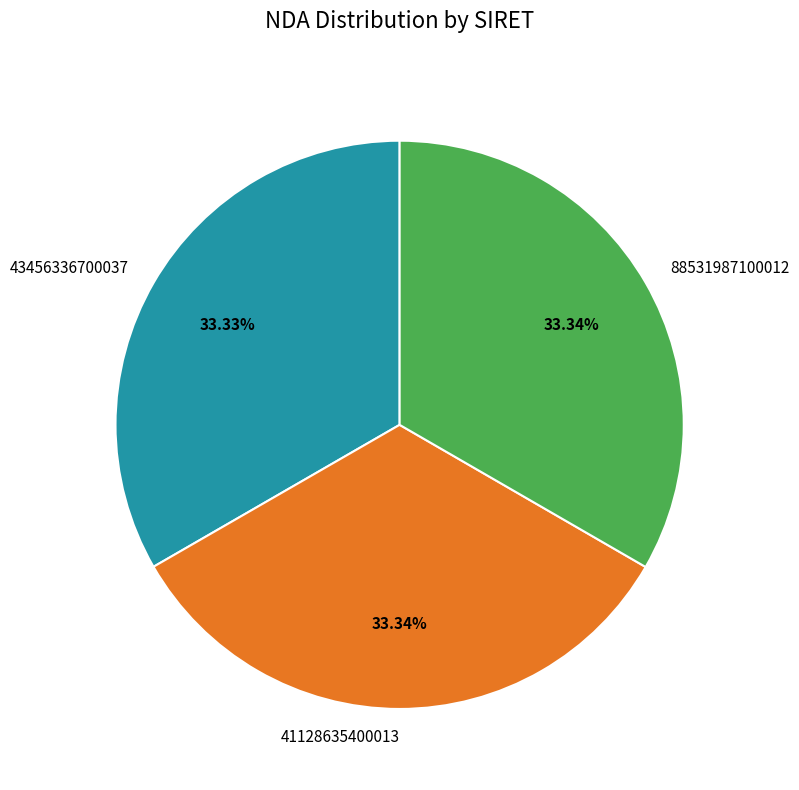

Does 41128635400013 account for over 50% of the chart?

No